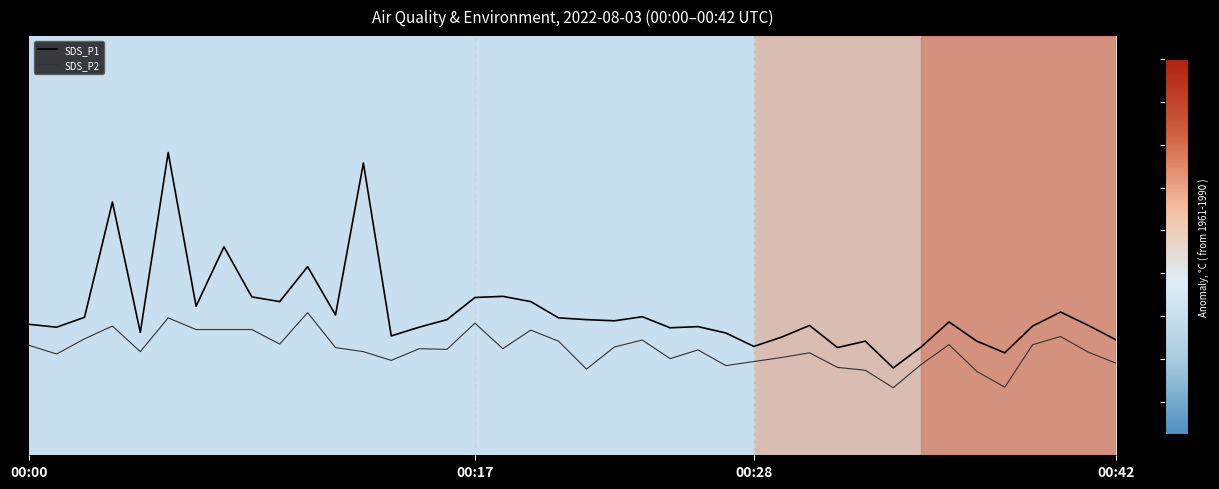

At which label does SDS_P1 reach its minimum?

00:33